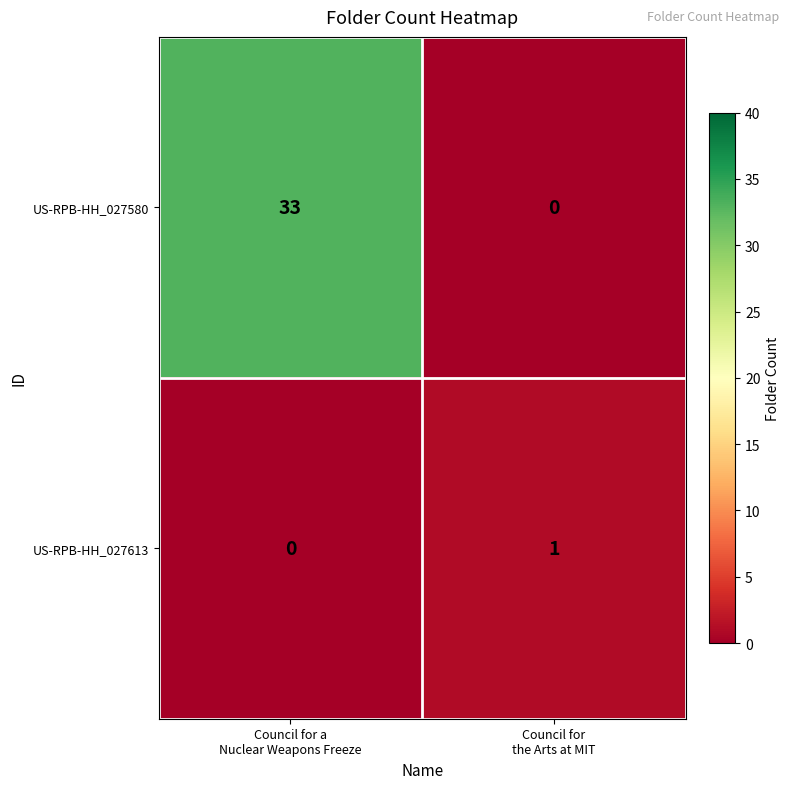

What is the difference between the maximum and minimum values in the US-RPB-HH_027580 series?

33